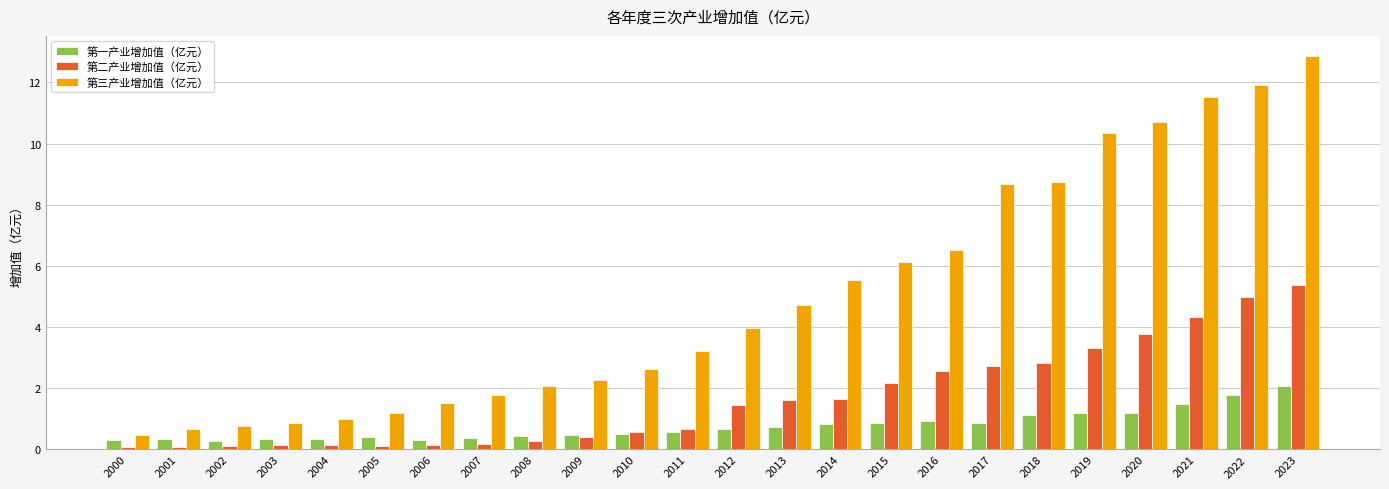

How many distinct data groups are displayed?

3